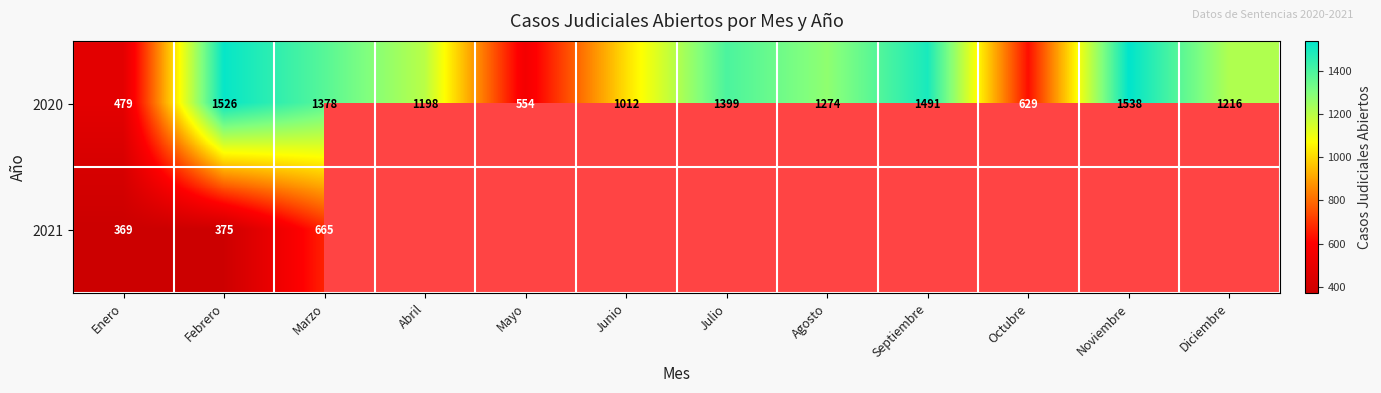

What is the difference between the highest and lowest values at Enero?

110